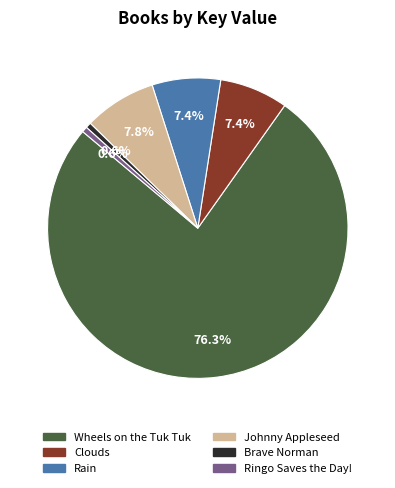

Is Wheels on the Tuk Tuk the majority of the pie?

Yes